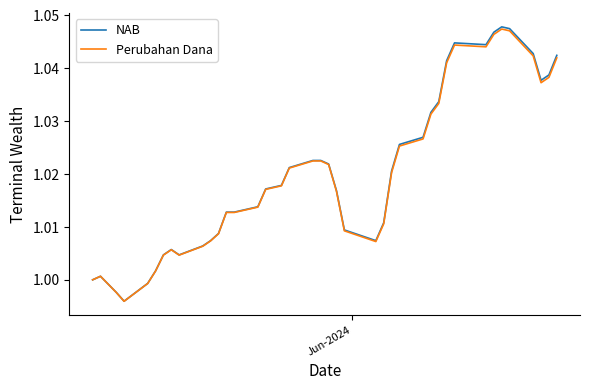

Does the chart have visible grid lines?

No